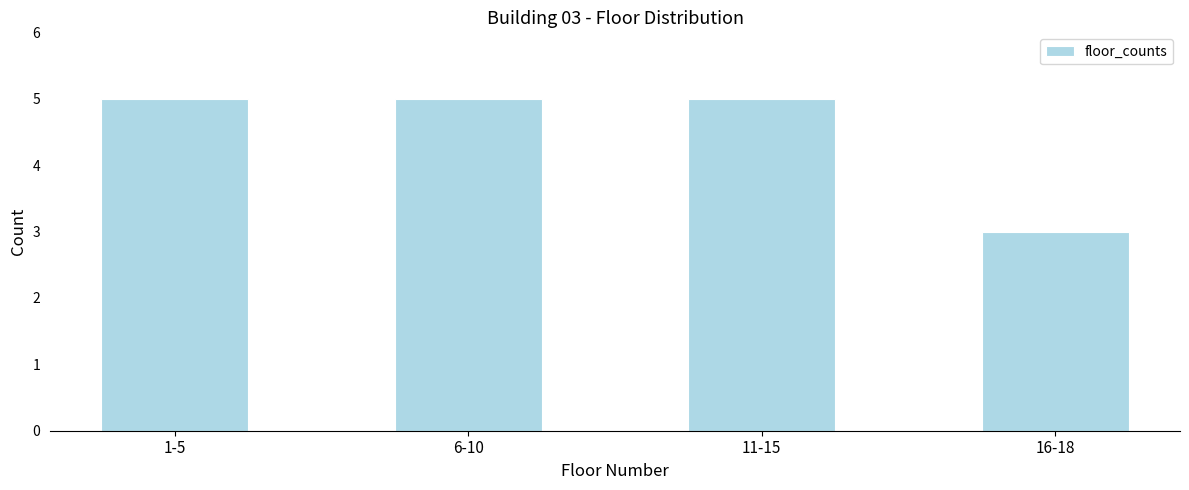

Reading left to right, what are all the values shown in this chart?

1-5=5	6-10=5	11-15=5	16-18=3